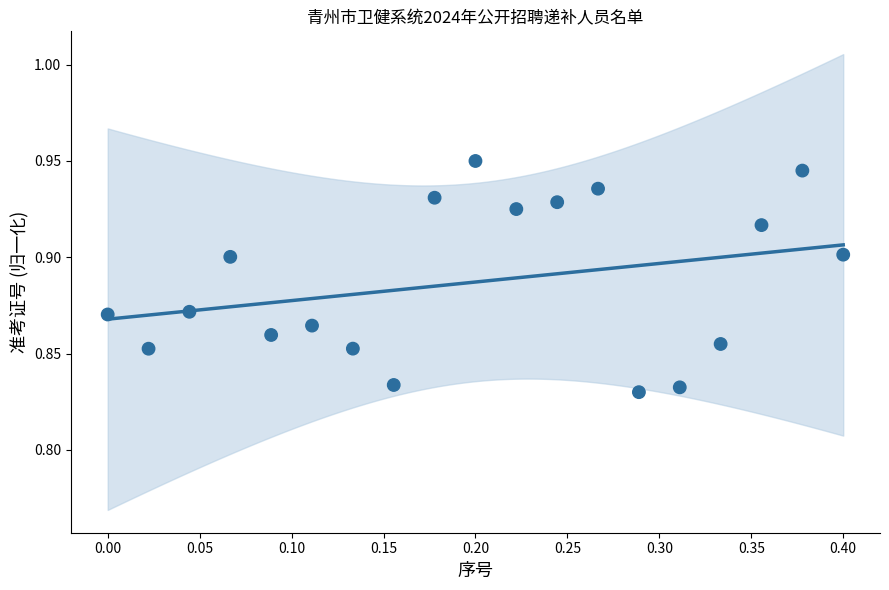

What is the range of X values (max minus min)?

0.4